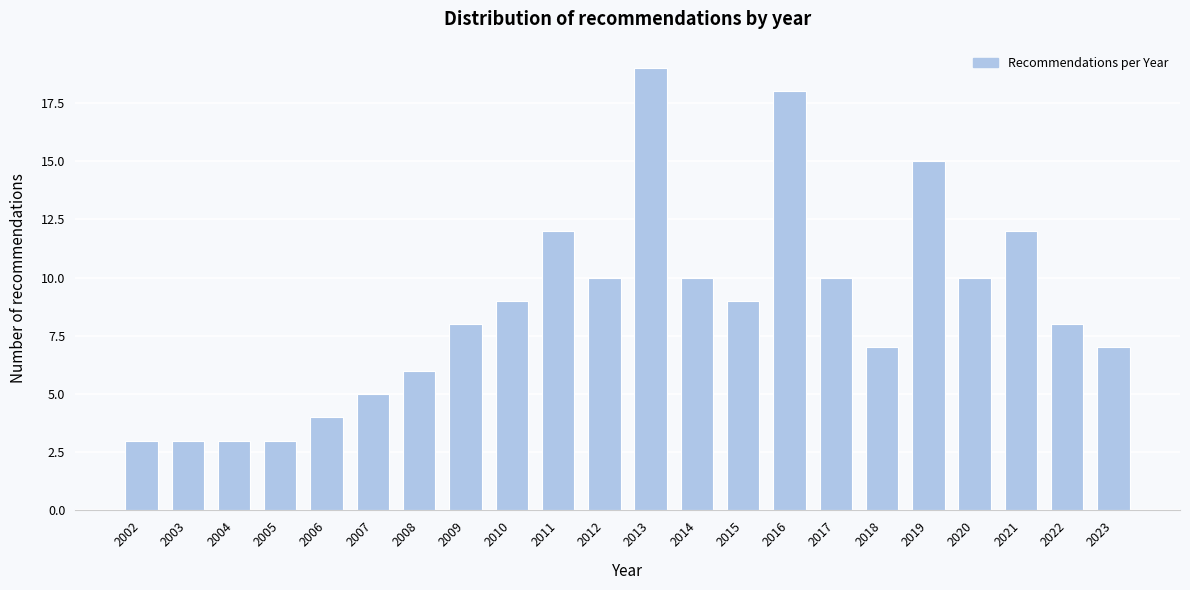

Reading left to right, list all the values displayed in this chart.

3	3	3	3	4	5	6	8	9	12	10	19	10	9	18	10	7	15	10	12	8	7